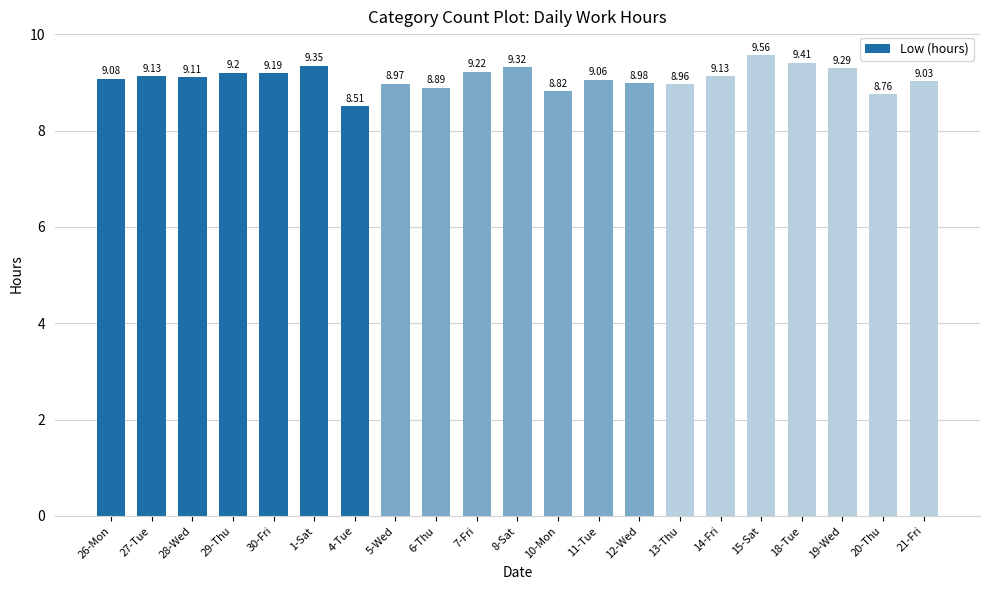

Which has a higher value, 21-Fri or 27-Tue?

27-Tue